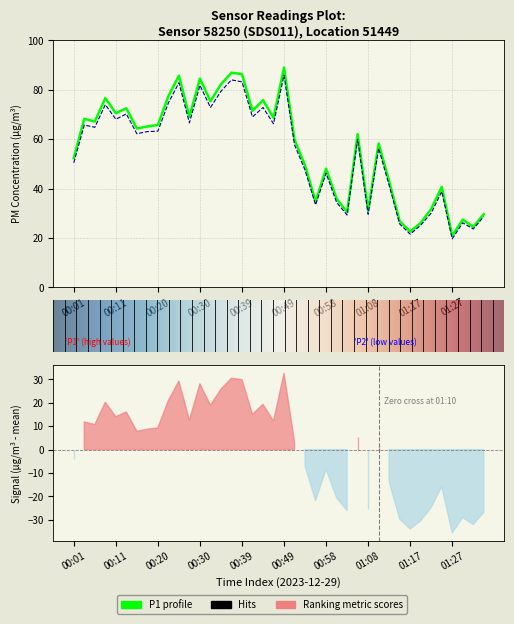

Is the value of P2 at 01:15 greater than the value of P1 at 00:30?

No